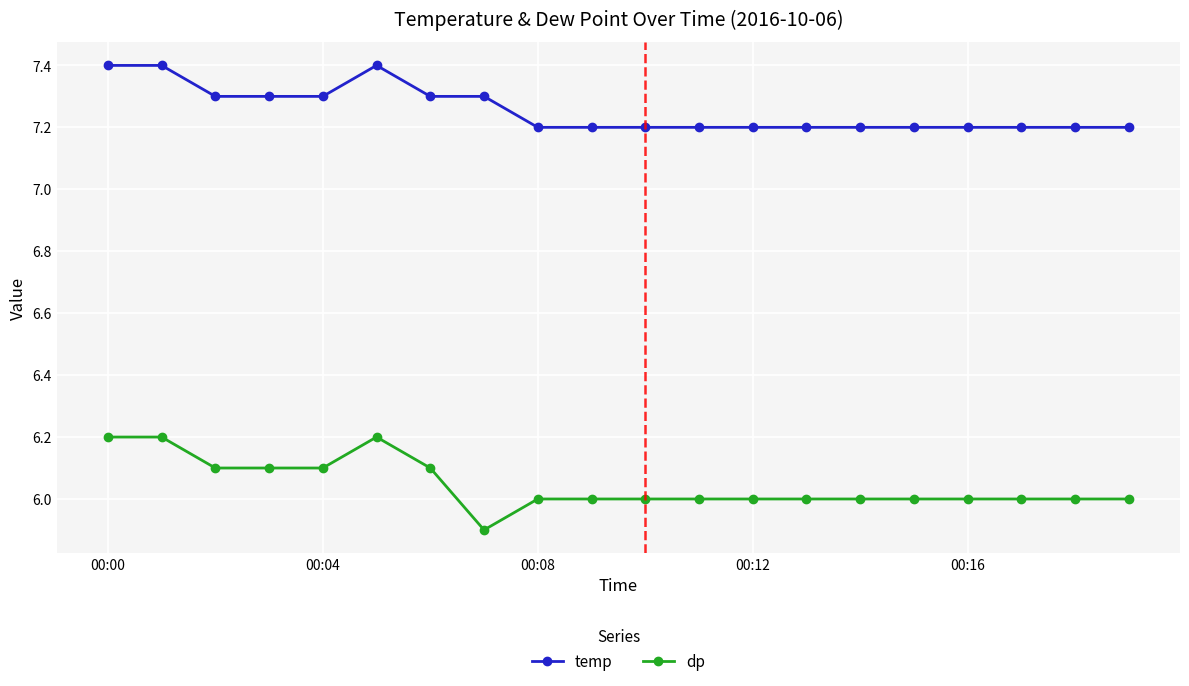

How many dp values are between 6 and 7?

19